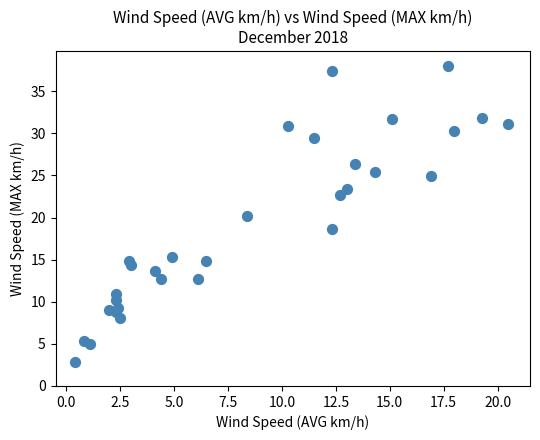

What is the range of X values (max minus min)?

20.1